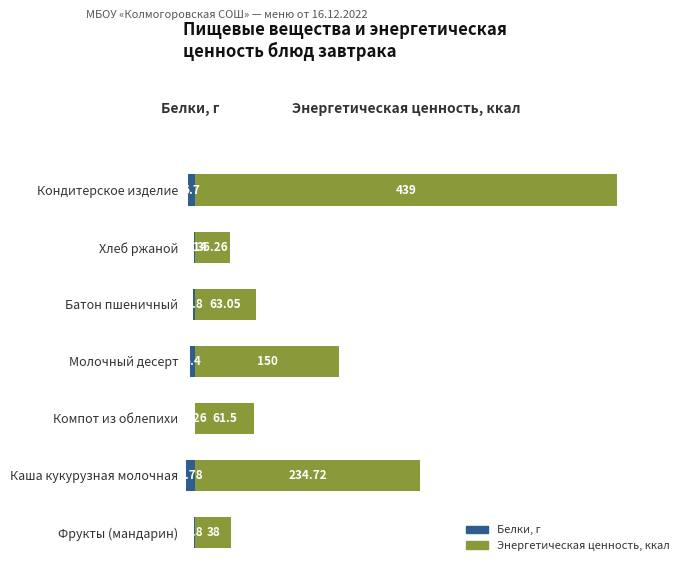

How many values in the Белки, г series are below -1?

5